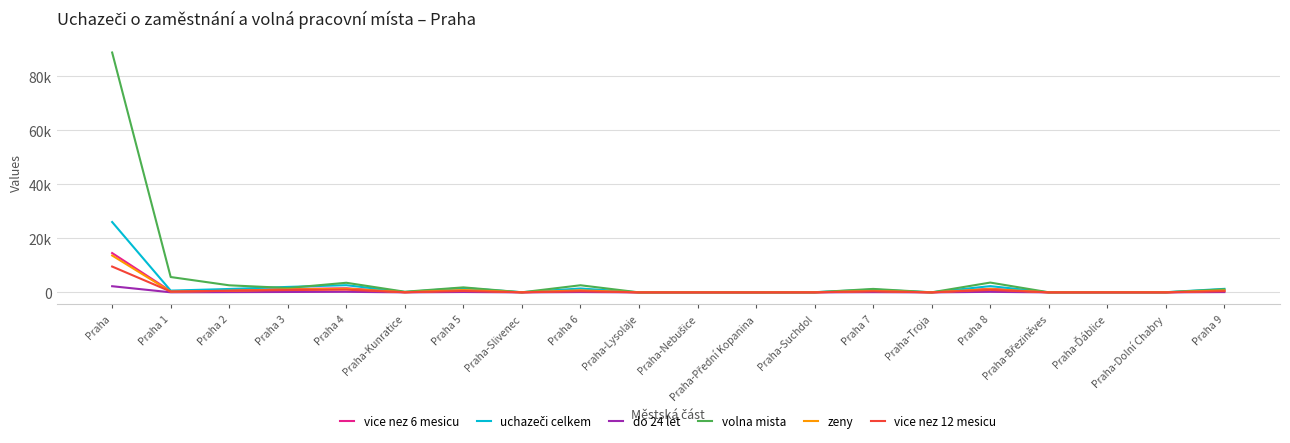

True or false: volna mista has a value of 24 at Praha-Troja.

True